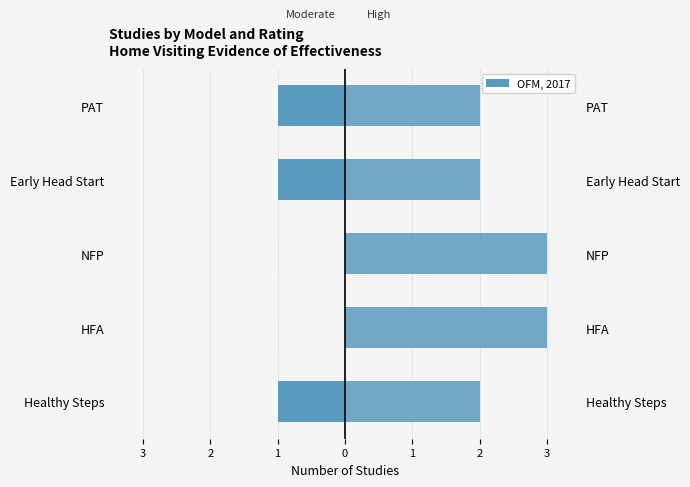

Which series changed the most between Healthy Steps and Early Head Start?

Moderate